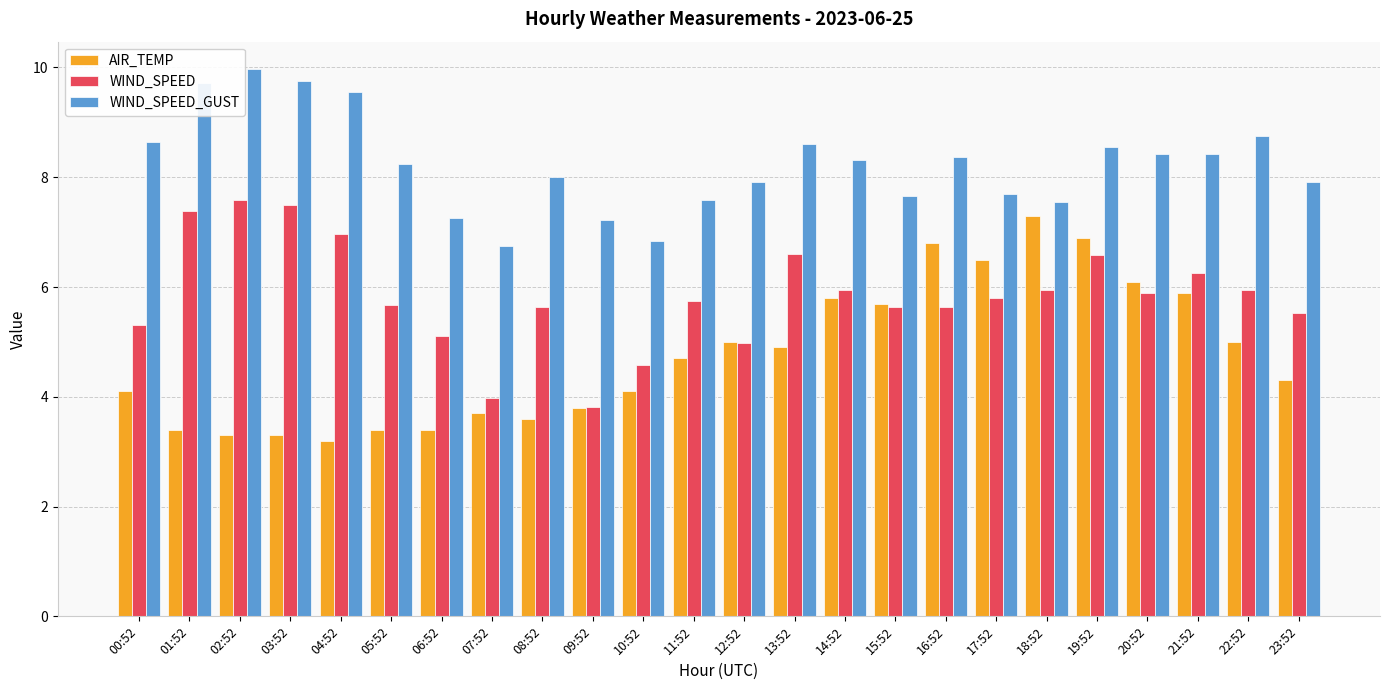

Between 01:52 and 20:52, which series saw the biggest shift?

AIR_TEMP